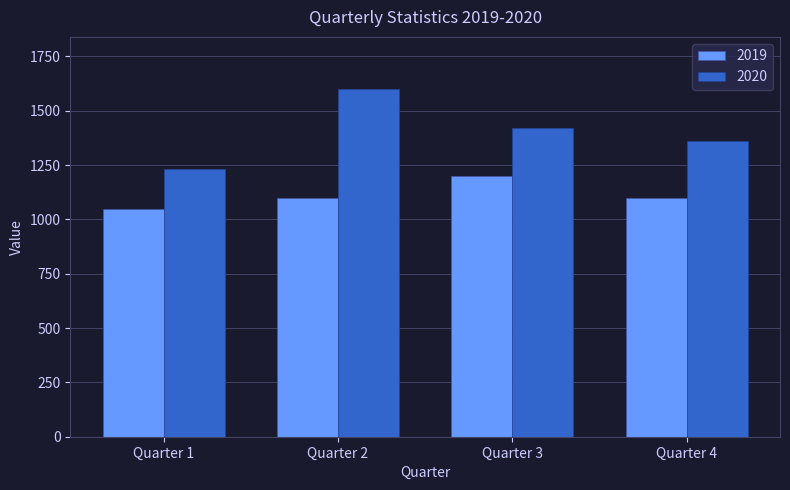

Reading left to right, transcribe all the data shown in this chart.

2019: Quarter 1=1050	Quarter 2=1100	Quarter 3=1200	Quarter 4=1100
2020: Quarter 1=1230	Quarter 2=1600	Quarter 3=1420	Quarter 4=1360